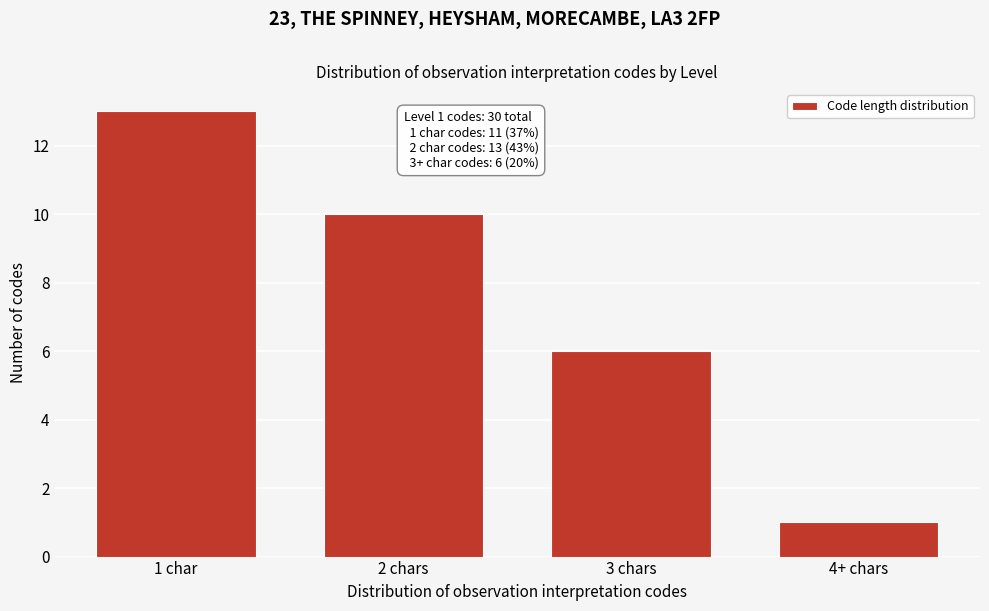

Reading left to right, extract all data points from this chart.

1 char=13	2 chars=10	3 chars=6	4+ chars=1